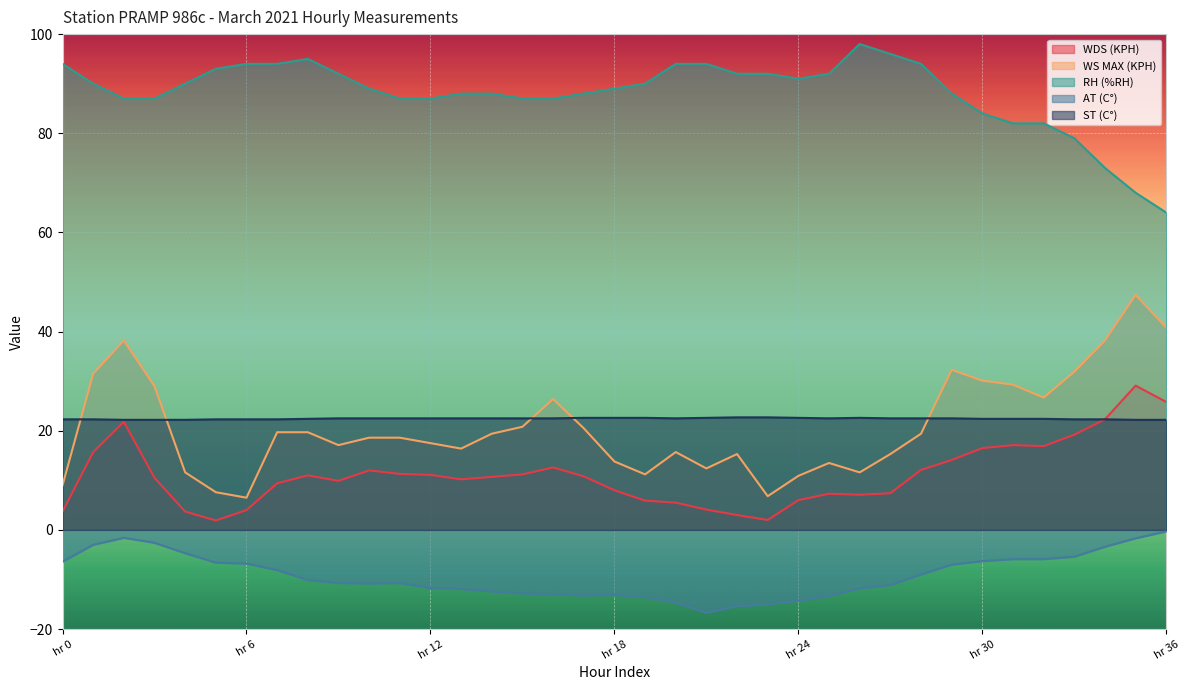

Reading left to right, what are all the values shown in this chart?

WDS (KPH): 3.7	15.7	21.8	10.5	3.7	1.9	4.0	9.4	11.0	9.9	12.0	11.3	11.1	10.2	10.7	11.2	12.6	10.8	8.0	5.9	5.5	4.1	3.0	2.0	6.0	7.3	7.1	7.4	12.1	14.1	16.5	17.1	16.9	19.2	22.3	29.1	25.8
WS MAX (KPH): 9.0	31.5	38.2	29.0	11.6	7.6	6.5	19.7	19.7	17.1	18.6	18.6	17.5	16.4	19.4	20.8	26.4	20.5	13.8	11.2	15.7	12.4	15.3	6.8	10.9	13.5	11.6	15.3	19.4	32.3	30.1	29.3	26.7	31.9	38.2	47.4	40.8
RH (%RH): 94.0	90.0	87.0	87.0	90.0	93.0	94.0	94.0	95.0	92.0	89.0	87.0	87.0	88.0	88.0	87.0	87.0	88.0	89.0	90.0	94.0	94.0	92.0	92.0	91.0	92.0	98.0	96.0	94.0	88.0	84.0	82.0	82.0	79.0	73.0	68.0	64.0
AT (C°): -6.4	-3.0	-1.6	-2.6	-4.7	-6.6	-6.8	-8.1	-10.1	-10.7	-10.8	-10.7	-11.7	-11.9	-12.4	-12.8	-13.0	-13.2	-13.1	-13.5	-14.7	-16.7	-15.4	-15.0	-14.3	-13.3	-11.8	-11.1	-9.0	-7.0	-6.3	-5.9	-5.9	-5.4	-3.4	-1.7	-0.3
ST (C°): 22.3	22.3	22.2	22.2	22.2	22.3	22.3	22.3	22.4	22.5	22.5	22.5	22.5	22.5	22.5	22.5	22.5	22.6	22.6	22.6	22.5	22.6	22.7	22.7	22.6	22.5	22.6	22.5	22.5	22.5	22.4	22.4	22.4	22.3	22.3	22.2	22.2